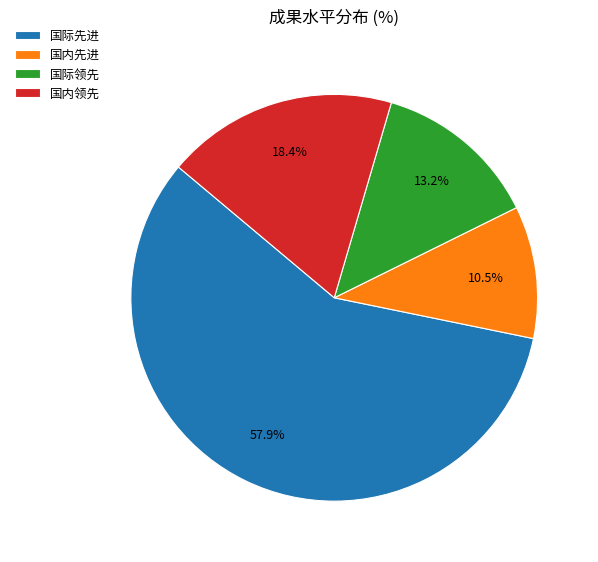

True or false: 国内领先 accounts for 18% of the total.

True